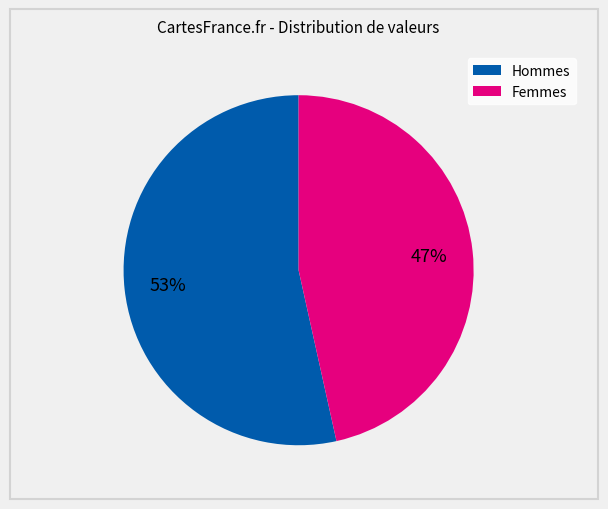

To the nearest percent, what is the average slice percentage?

50%